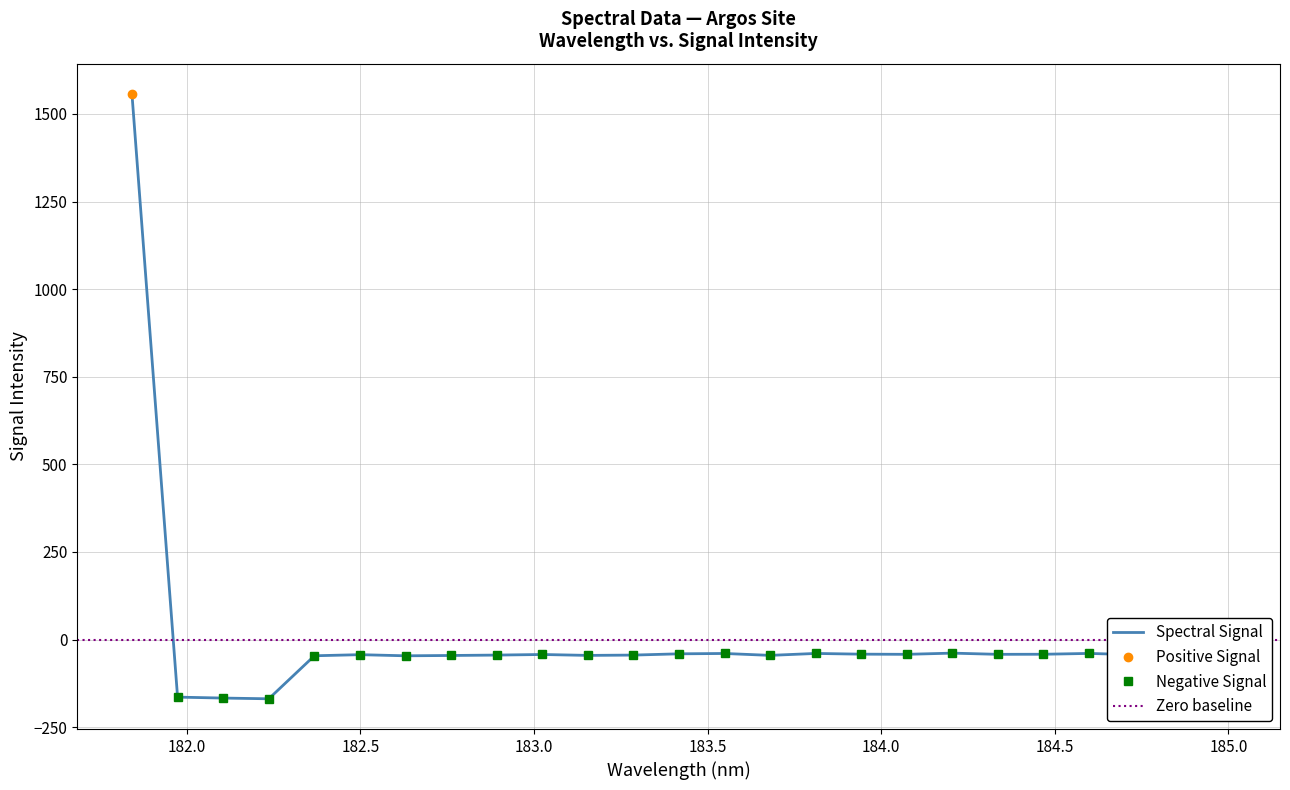

What is the value of the 4th point from the left?

-169.1